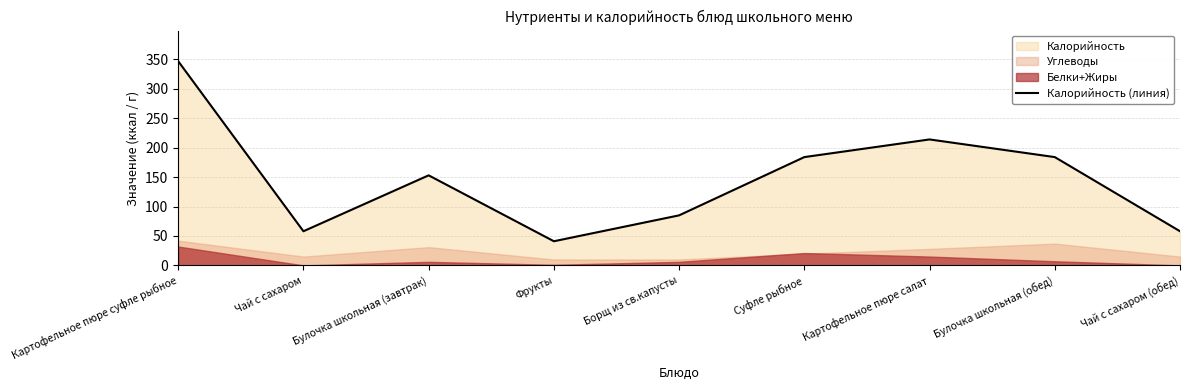

True or false: the data shows 184 at Булочка школьная (обед).

True